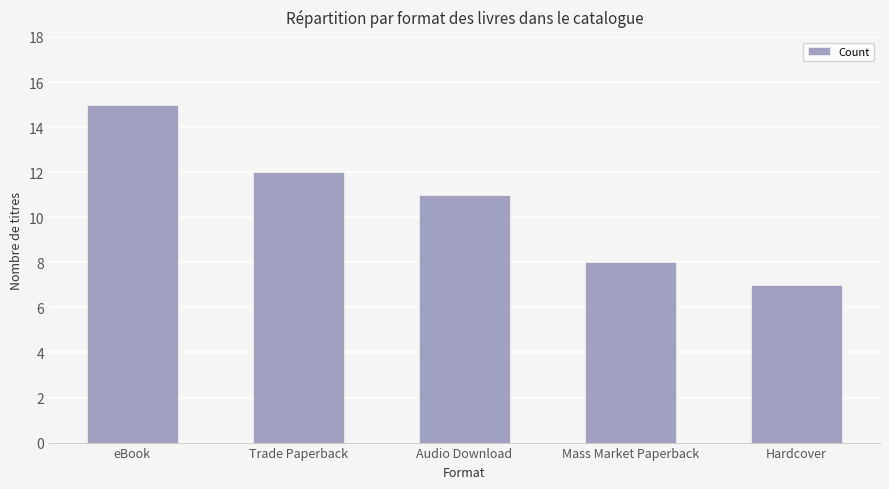

Approximately how many times larger is the value at Hardcover compared to Trade Paperback?

0.6